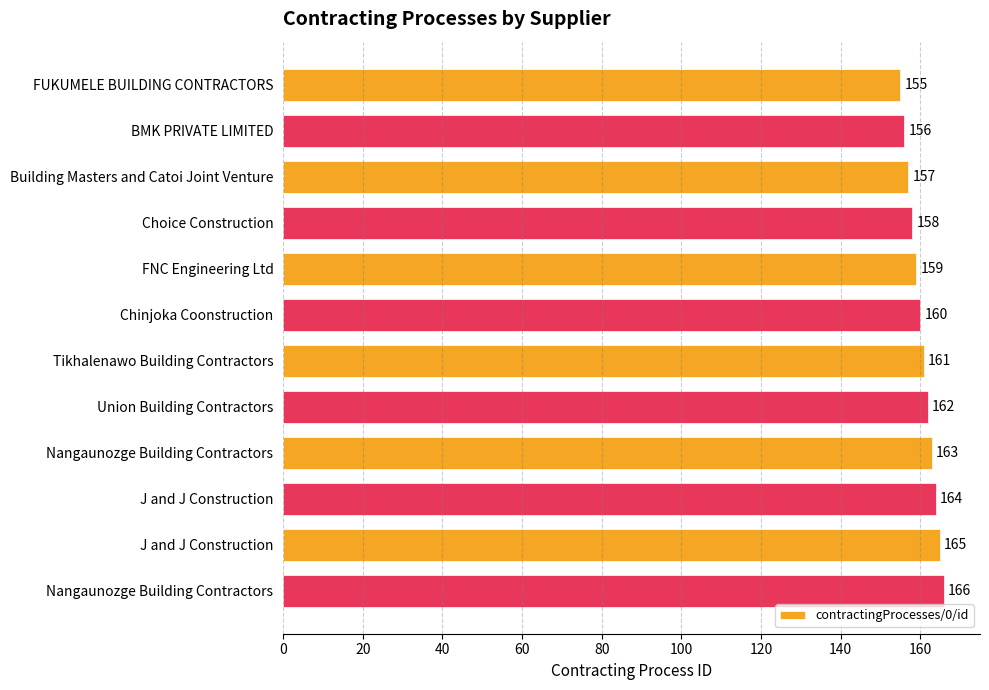

How many values are below 161?

6